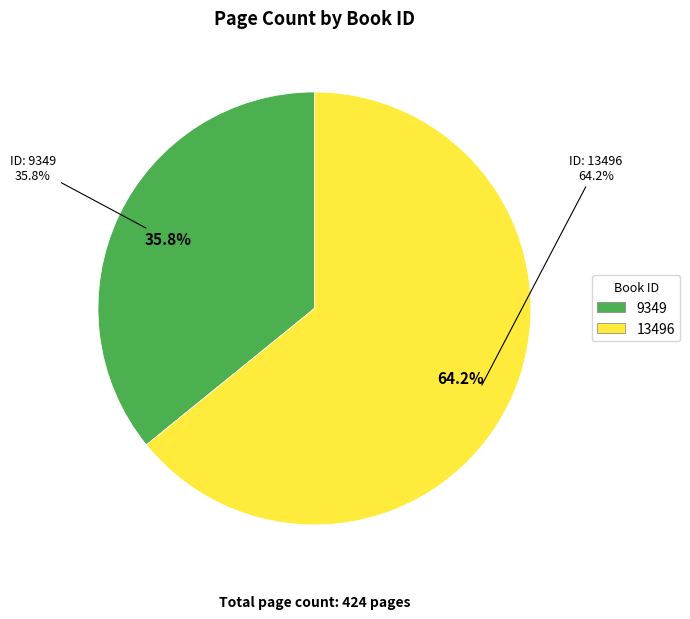

How much of the chart is everything except 13496?

35.8%